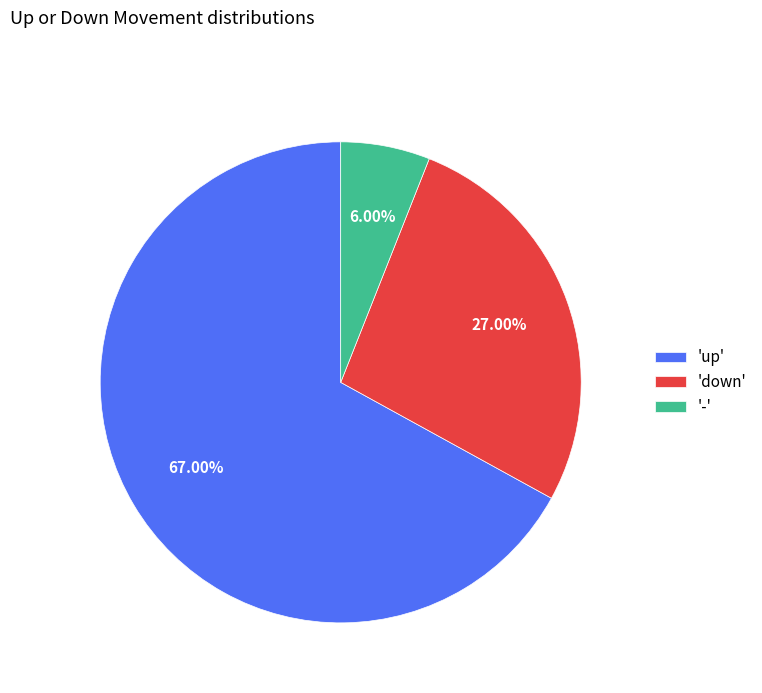

Rank the categories by value from highest to lowest.

'up', 'down', '-'